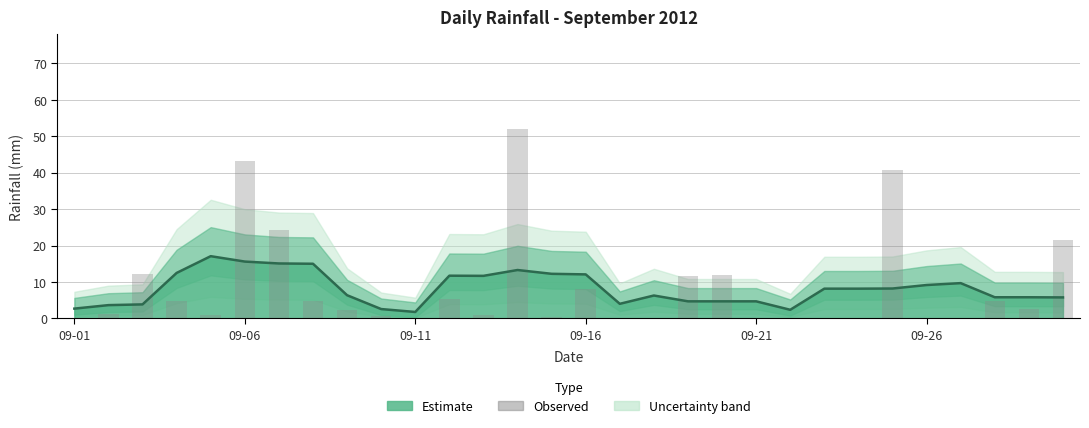

Where is the data nearest to the value 26?

6